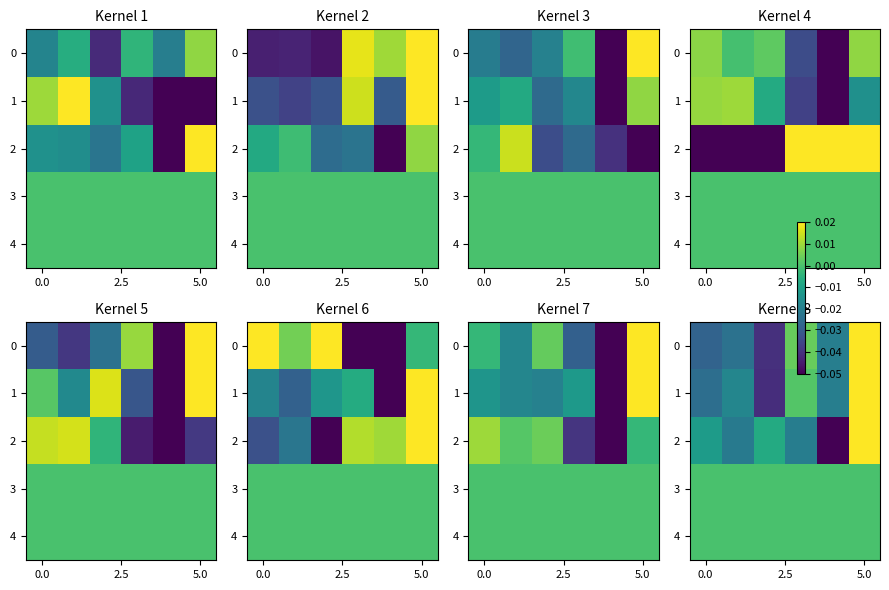

Rank the series by their maximum value, from lowest to highest.

3, 4, 0, 1, 2